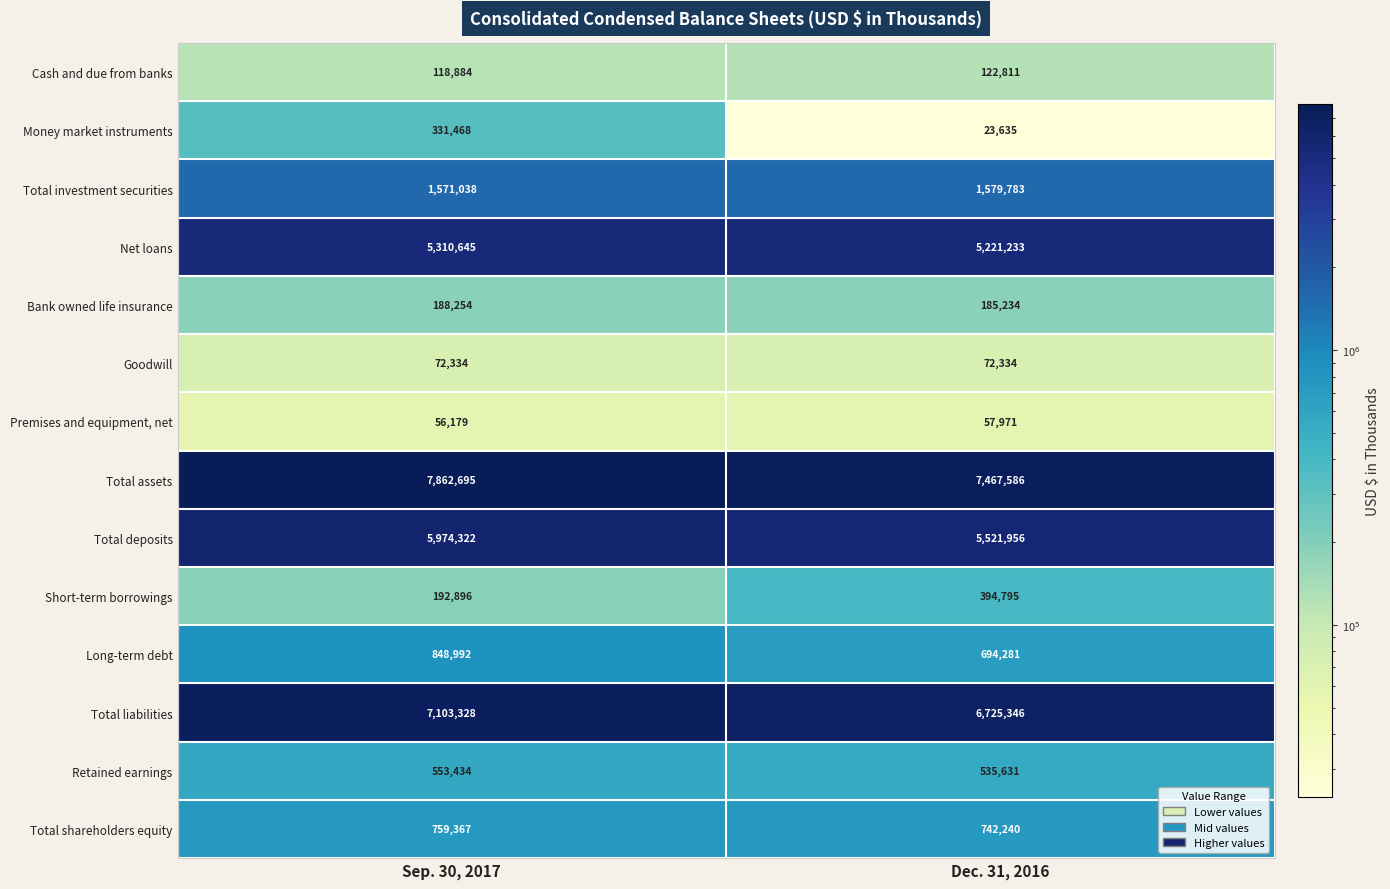

Which series has the largest total across all categories?

Total assets